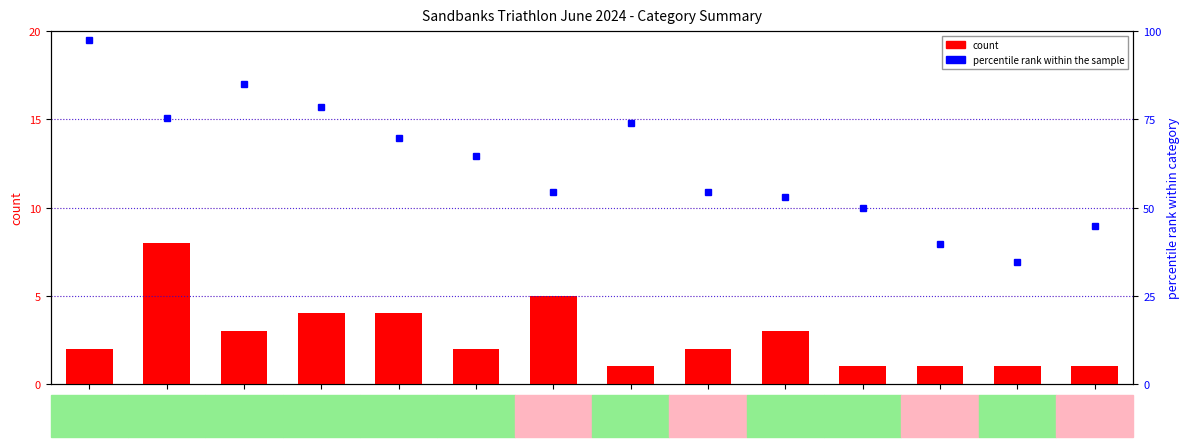

Rank the categories by value from lowest to highest.

O18, O20, F45, O55, f55, O40, O25, F25, O45, O60, O35, O50, F30, O30